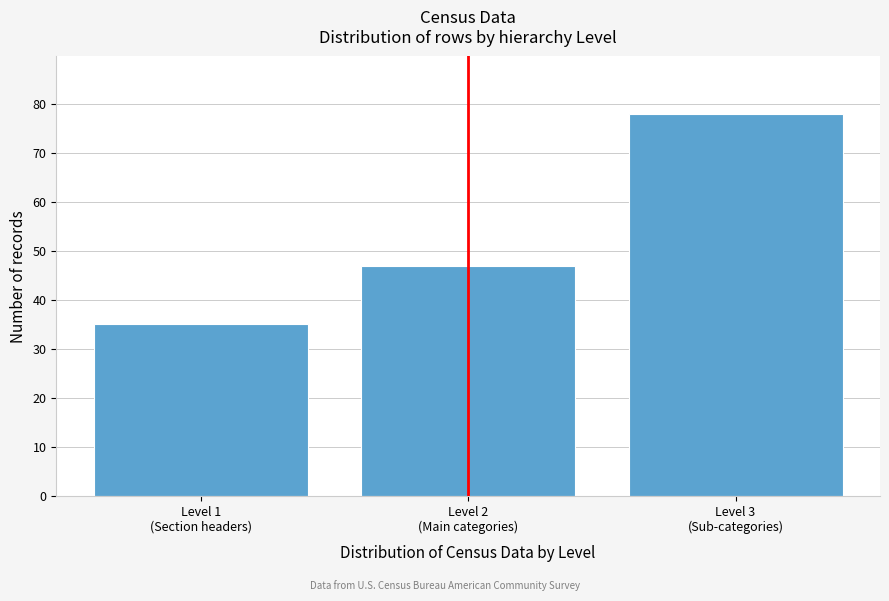

Reading left to right, extract all data points from this chart.

35	47	78